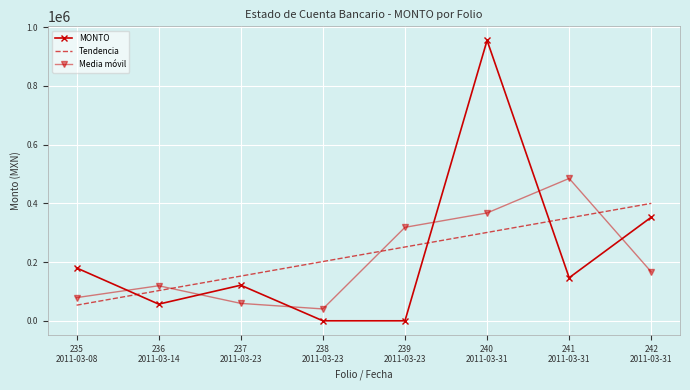

Read the Media móvil value at 242
2011-03-31.

166448.0